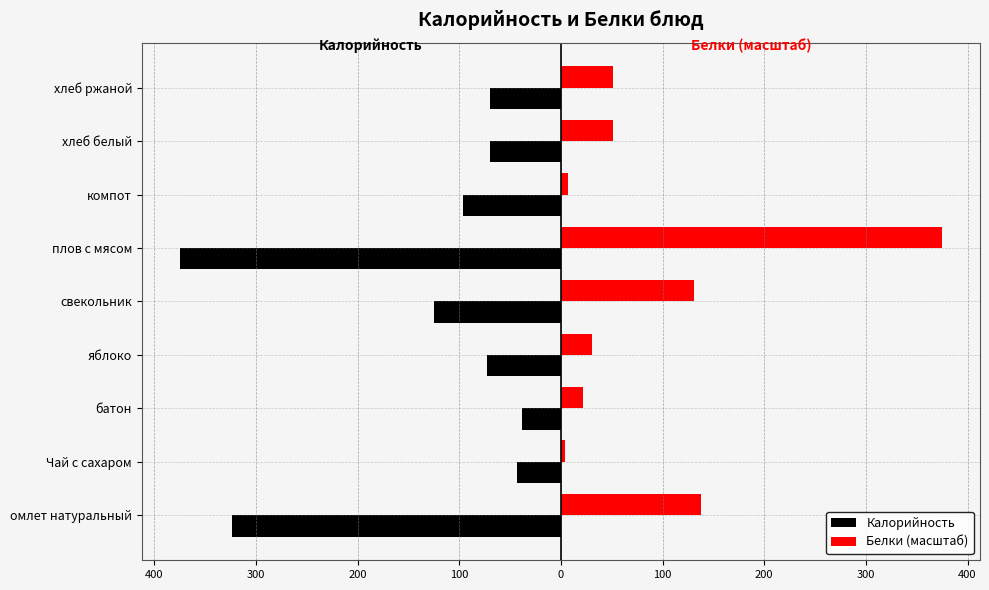

What is the sum of all Белки (масштаб) values?

809.8